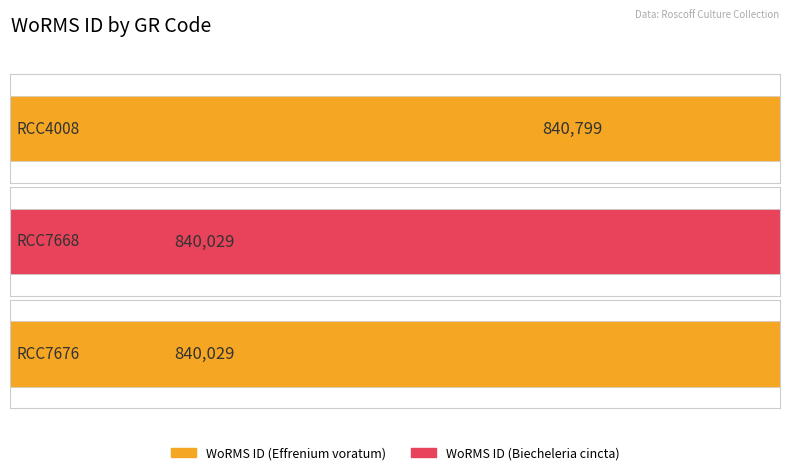

Does the chart contain any negative values?

No